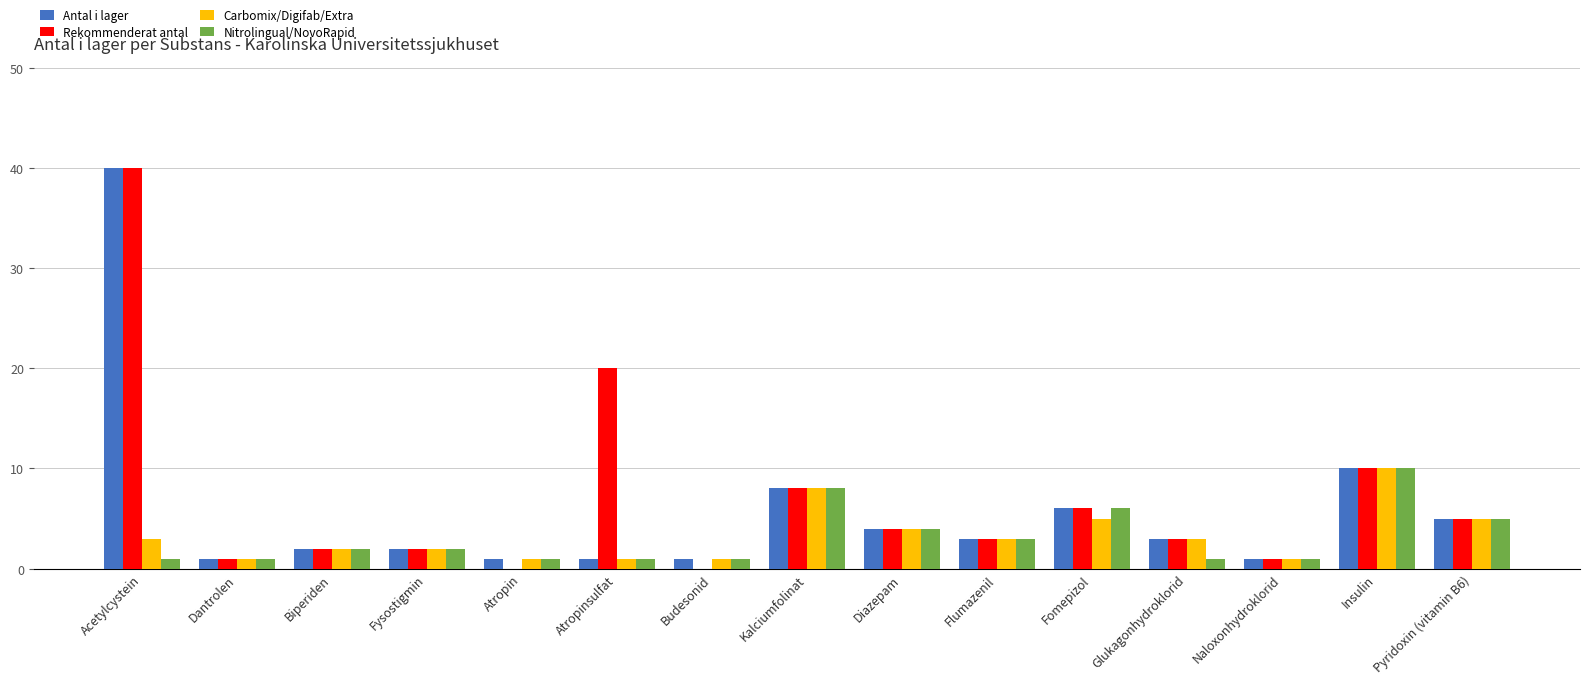

Reading right to left, transcribe all the data shown in this chart.

Antal i lager: 5	10	1	3	6	3	4	8	1	1	1	2	2	1	40
Rekommenderat antal: 5	10	1	3	6	3	4	8	0	20	0	2	2	1	40
Carbomix/Digifab/Extra: 5	10	1	3	5	3	4	8	1	1	1	2	2	1	3
Nitrolingual/NovoRapid: 5	10	1	1	6	3	4	8	1	1	1	2	2	1	1